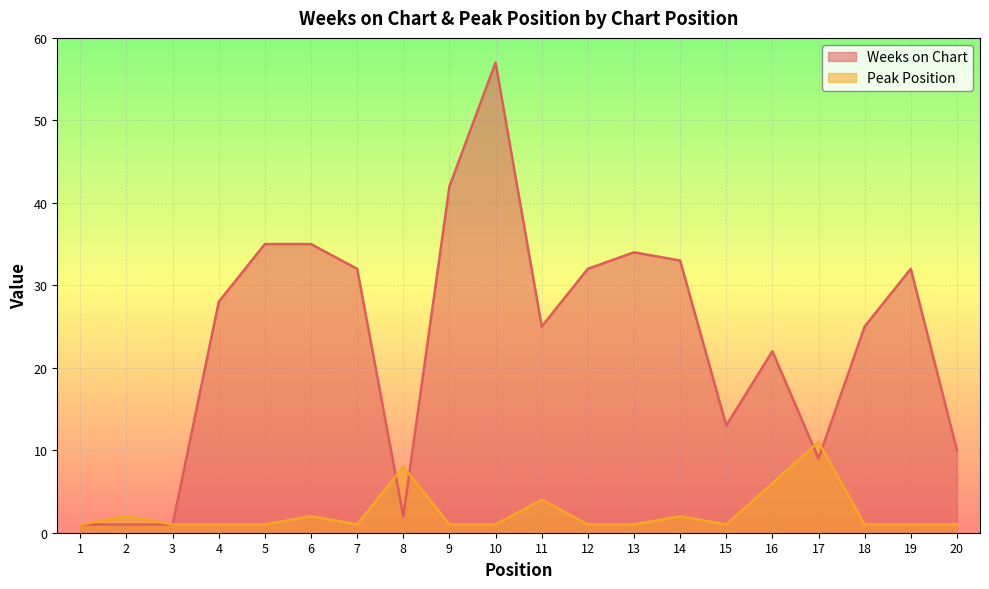

Which series has the widest spread of values?

Weeks on Chart